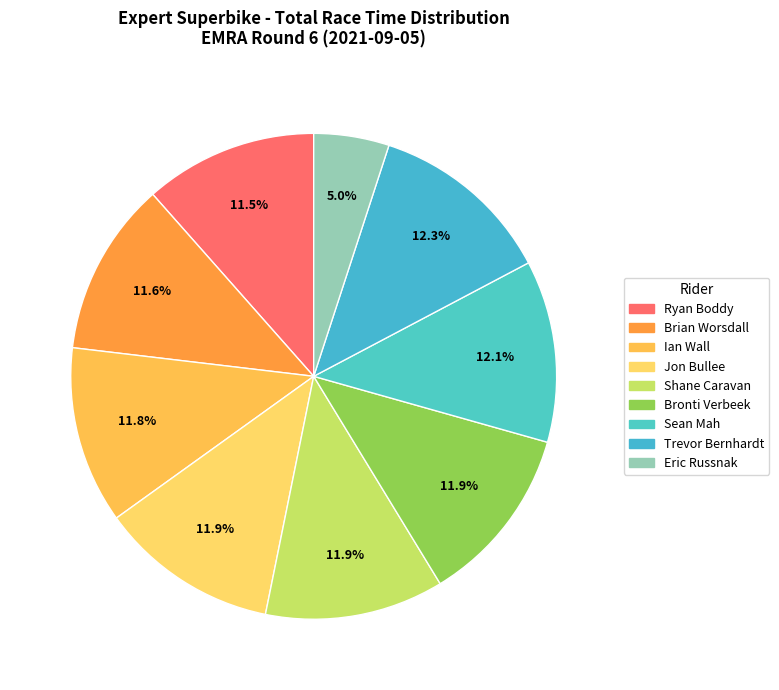

How many slices are in this pie chart?

9